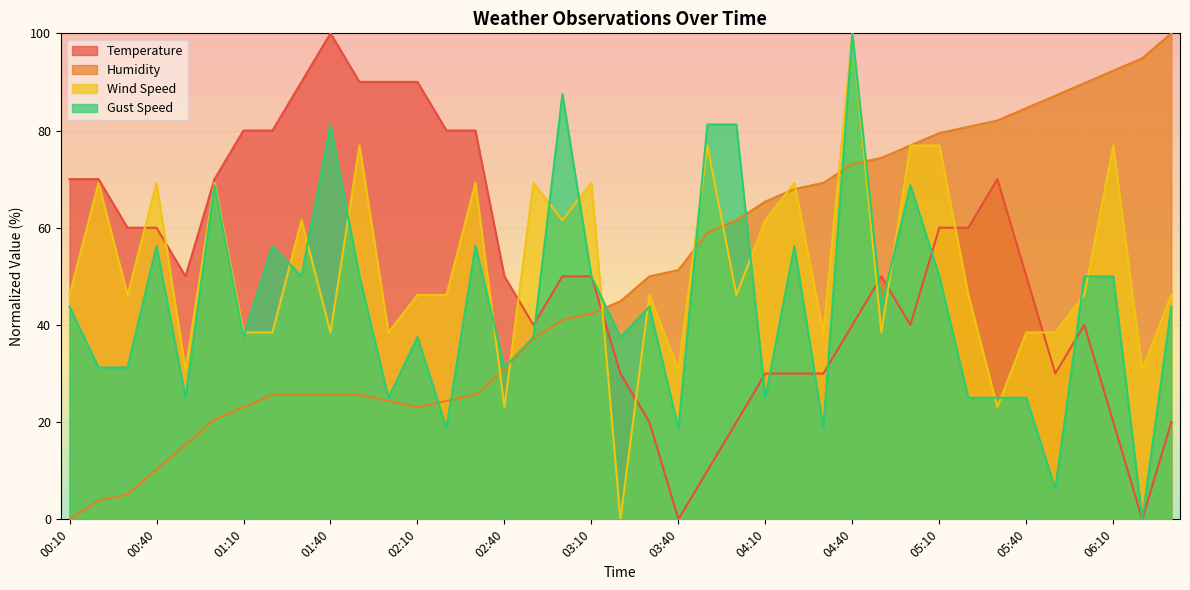

Reading left to right, extract all data points from this chart.

Temperature: 00:10=70.0	00:20=70.0	00:30=60.0	00:40=60.0	00:50=50.0	01:00=70.0	01:10=80.0	01:20=80.0	01:30=90.0	01:40=100.0	01:50=90.0	02:00=90.0	02:10=90.0	02:20=80.0	02:30=80.0	02:40=50.0	02:50=40.0	03:00=50.0	03:10=50.0	03:20=30.0	03:30=20.0	03:40=0.0	03:50=10.0	04:00=20.0	04:10=30.0	04:20=30.0	04:30=30.0	04:40=40.0	04:50=50.0	05:00=40.0	05:10=60.0	05:20=60.0	05:30=70.0	05:40=50.0	05:50=30.0	06:00=40.0	06:10=20.0	06:20=0.0	06:30=20.0
Humidity: 00:10=0.0	00:20=3.8	00:30=5.1	00:40=10.3	00:50=15.4	01:00=20.5	01:10=23.1	01:20=25.6	01:30=25.6	01:40=25.6	01:50=25.6	02:00=24.4	02:10=23.1	02:20=24.4	02:30=25.6	02:40=30.8	02:50=37.2	03:00=41.0	03:10=42.3	03:20=44.9	03:30=50.0	03:40=51.3	03:50=59.0	04:00=61.5	04:10=65.4	04:20=67.9	04:30=69.2	04:40=73.1	04:50=74.4	05:00=76.9	05:10=79.5	05:20=80.8	05:30=82.1	05:40=84.6	05:50=87.2	06:00=89.7	06:10=92.3	06:20=94.9	06:30=100.0
Wind Speed: 00:10=46.2	00:20=69.2	00:30=46.2	00:40=69.2	00:50=30.8	01:00=69.2	01:10=38.5	01:20=38.5	01:30=61.5	01:40=38.5	01:50=76.9	02:00=38.5	02:10=46.2	02:20=46.2	02:30=69.2	02:40=23.1	02:50=69.2	03:00=61.5	03:10=69.2	03:20=0.0	03:30=46.2	03:40=30.8	03:50=76.9	04:00=46.2	04:10=61.5	04:20=69.2	04:30=38.5	04:40=100.0	04:50=38.5	05:00=76.9	05:10=76.9	05:20=46.2	05:30=23.1	05:40=38.5	05:50=38.5	06:00=46.2	06:10=76.9	06:20=30.8	06:30=46.2
Gust Speed: 00:10=43.8	00:20=31.2	00:30=31.2	00:40=56.3	00:50=25.0	01:00=68.8	01:10=37.5	01:20=56.3	01:30=50.0	01:40=81.3	01:50=50.0	02:00=25.0	02:10=37.5	02:20=18.8	02:30=56.3	02:40=31.2	02:50=37.5	03:00=87.5	03:10=50.0	03:20=37.5	03:30=43.8	03:40=18.8	03:50=81.3	04:00=81.3	04:10=25.0	04:20=56.3	04:30=18.8	04:40=100.0	04:50=43.8	05:00=68.8	05:10=50.0	05:20=25.0	05:30=25.0	05:40=25.0	05:50=6.2	06:00=50.0	06:10=50.0	06:20=0.0	06:30=43.8